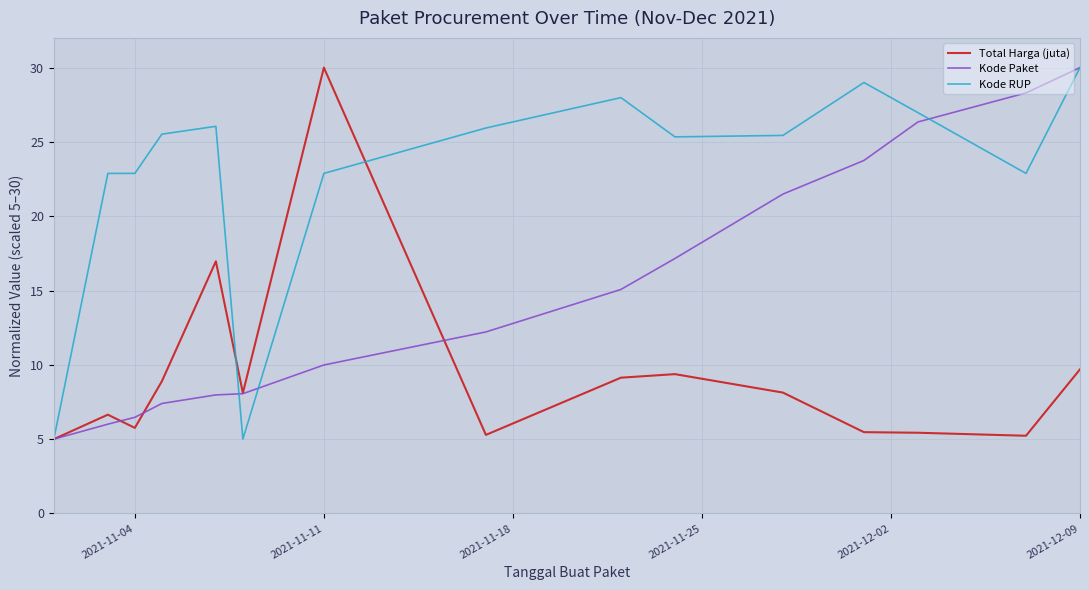

How many distinct data groups are displayed?

3